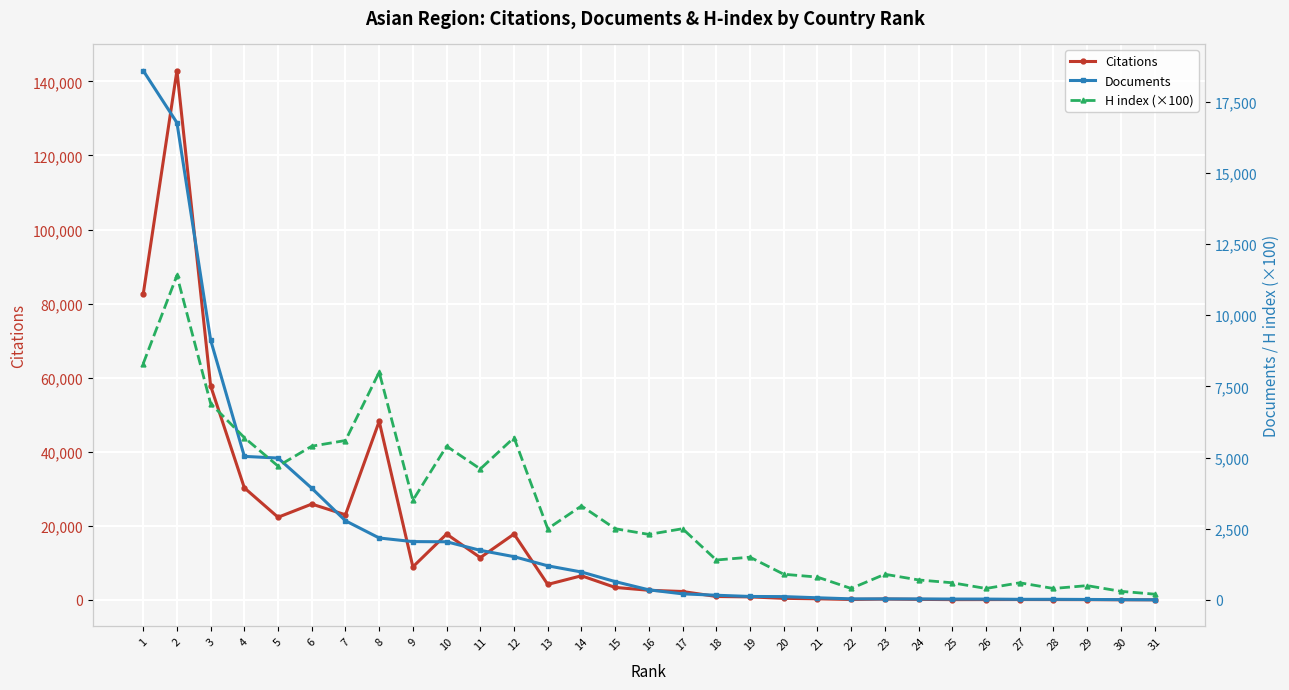

Does the chart display data point markers on the line(s)?

Yes